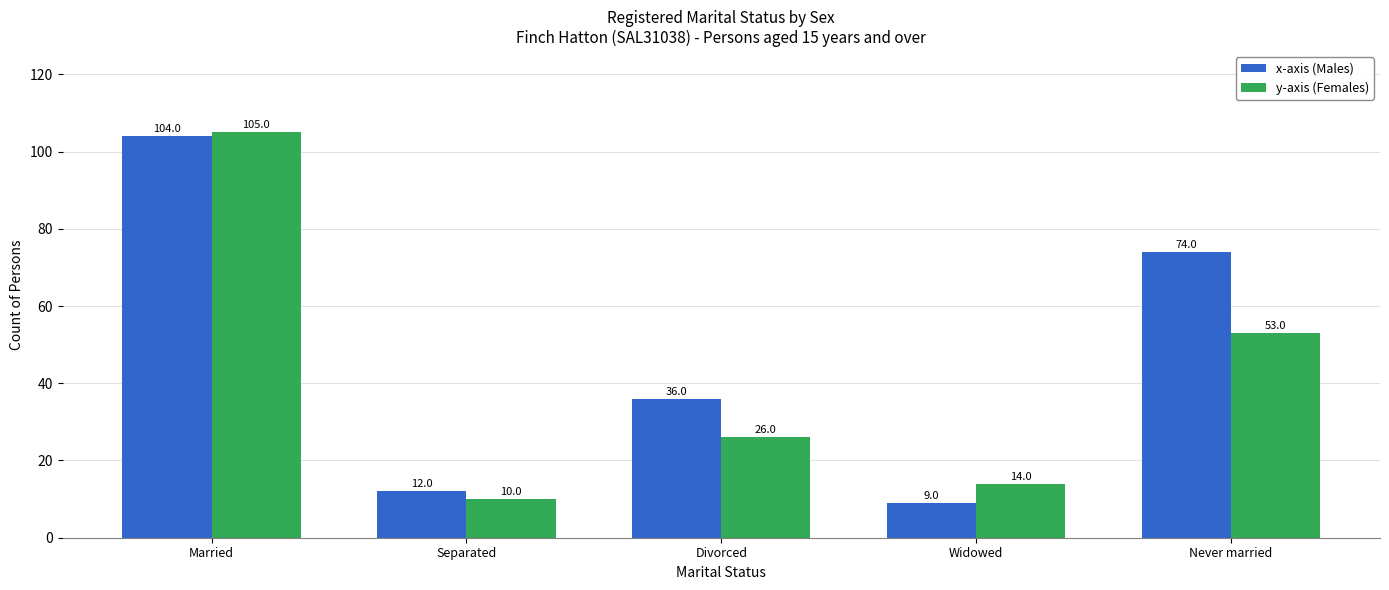

What is the label of the 4th bar from the left?

Widowed